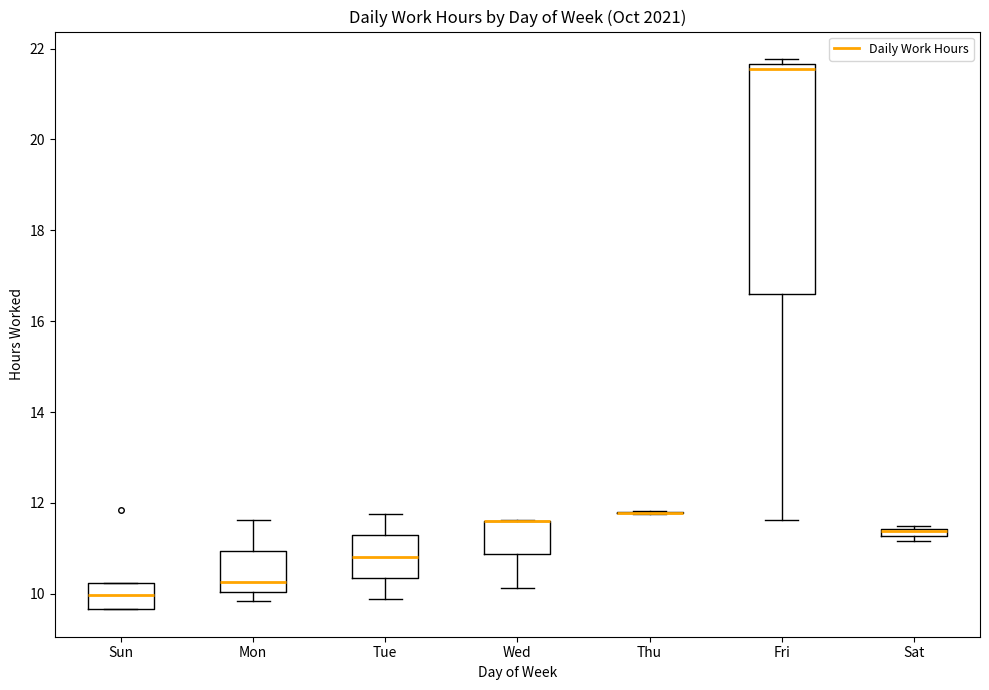

Where is the lower edge of the box for Wed on the y-axis? The values are not printed on the chart, so give them approximately, as read against the axis.

10.8